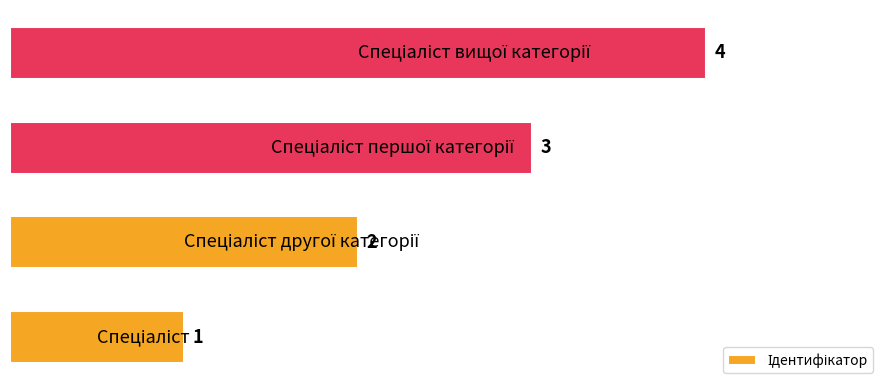

What is the difference between the maximum and minimum values?

3